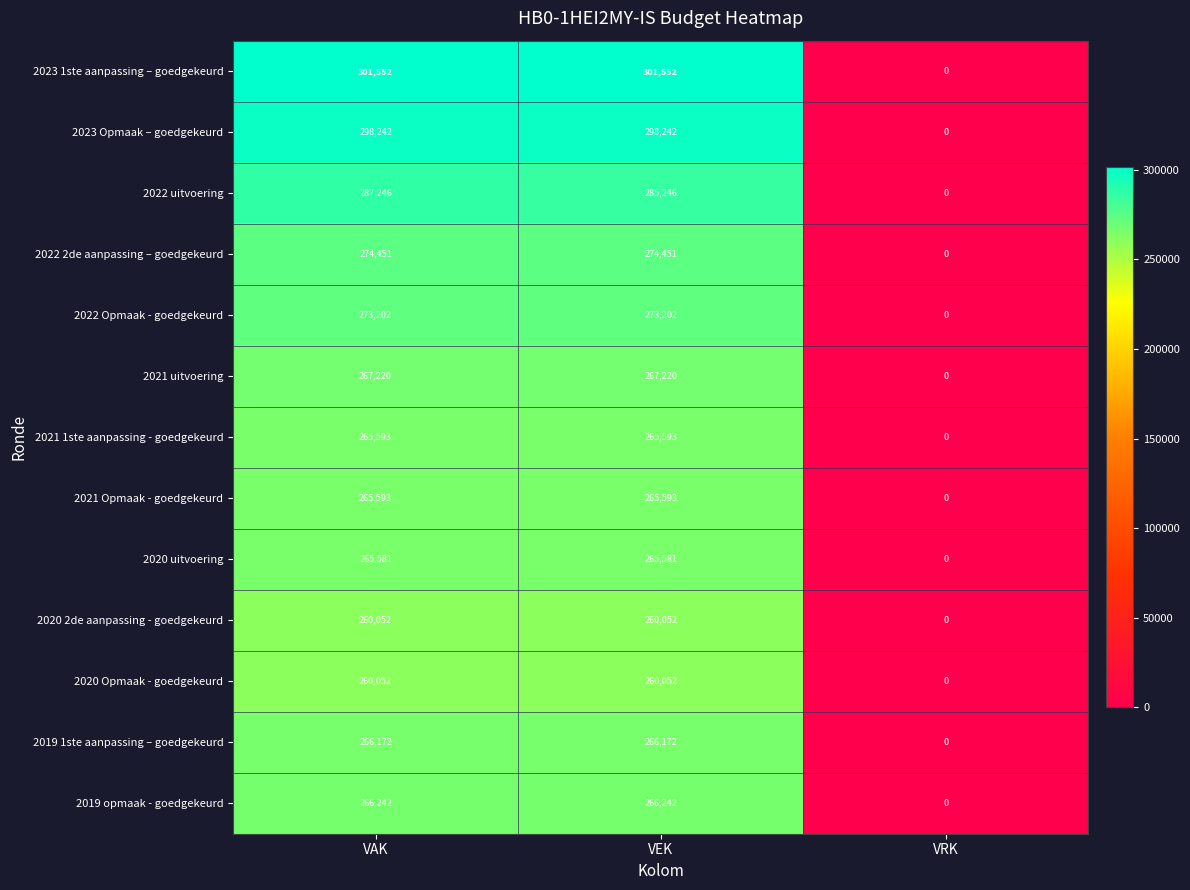

What is the sum of the 2021 uitvoering values at VEK and VAK?

534440